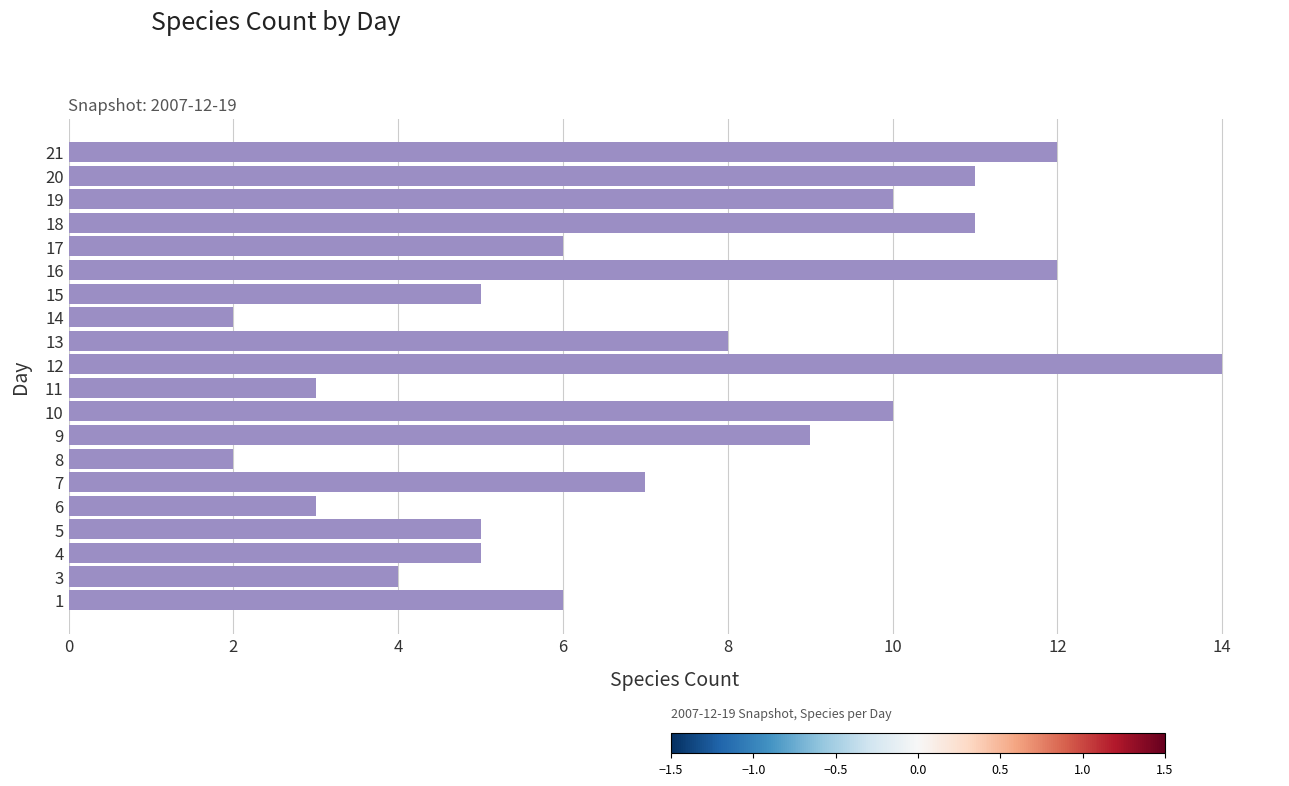

What is the sum of the values at 6 and 16?

15